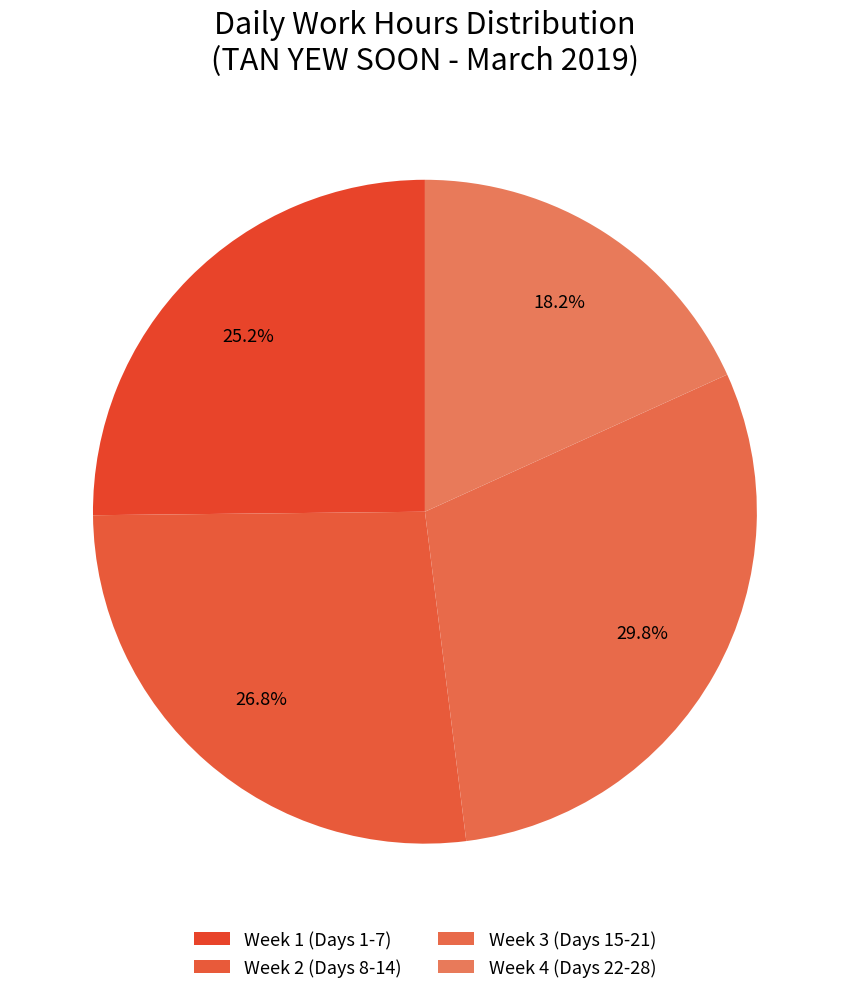

How many segments does this pie chart have?

4